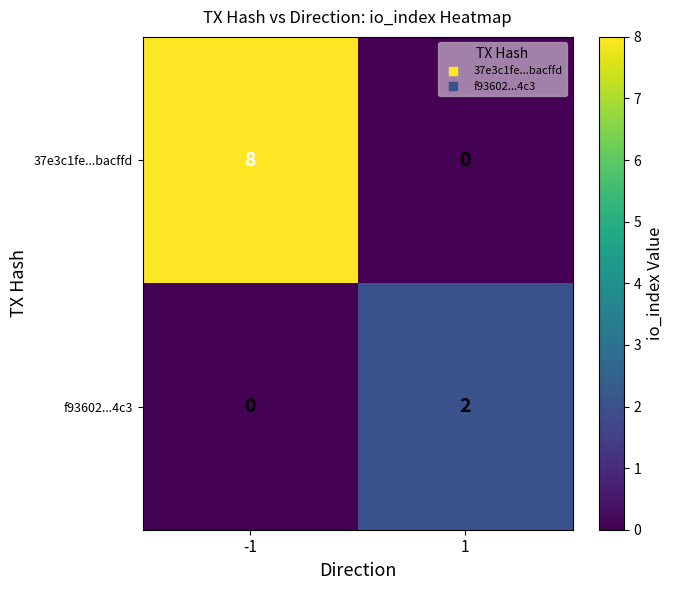

Between -1 and 1, which series saw the biggest shift?

37e3c1fe...bacffd